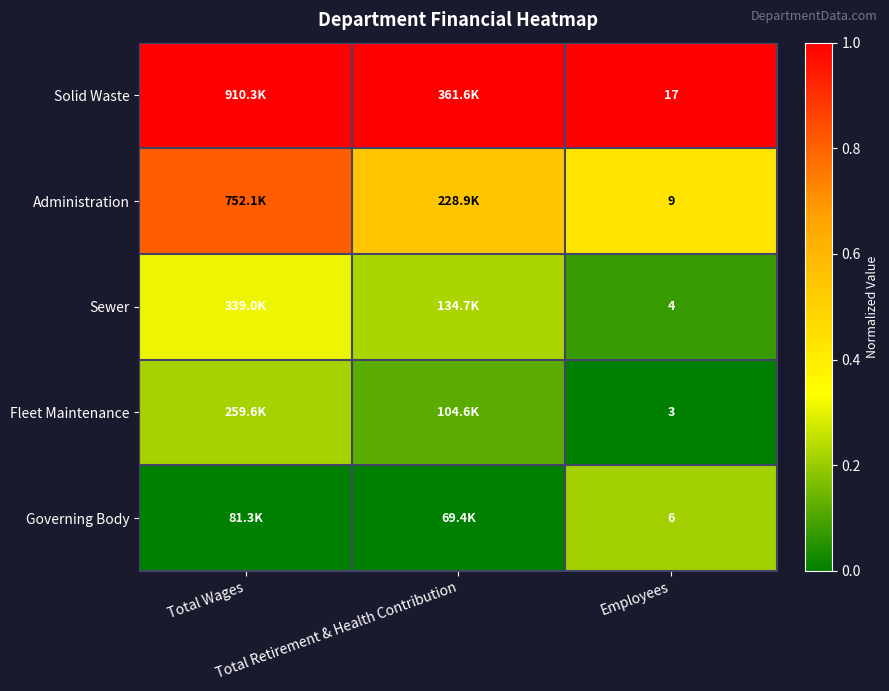

At which label is Solid Waste closest to 1?

Total Wages